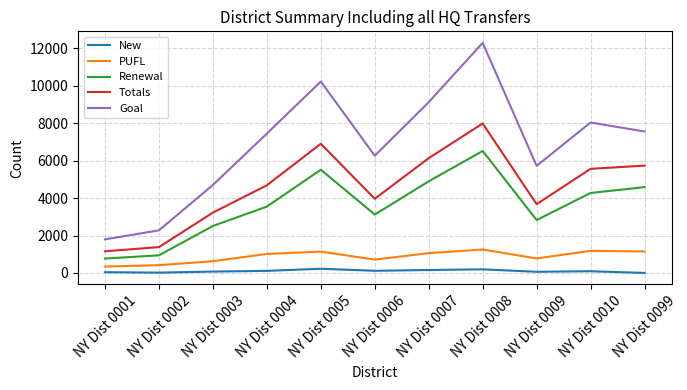

Is this an area chart (filled region under the line)?

No